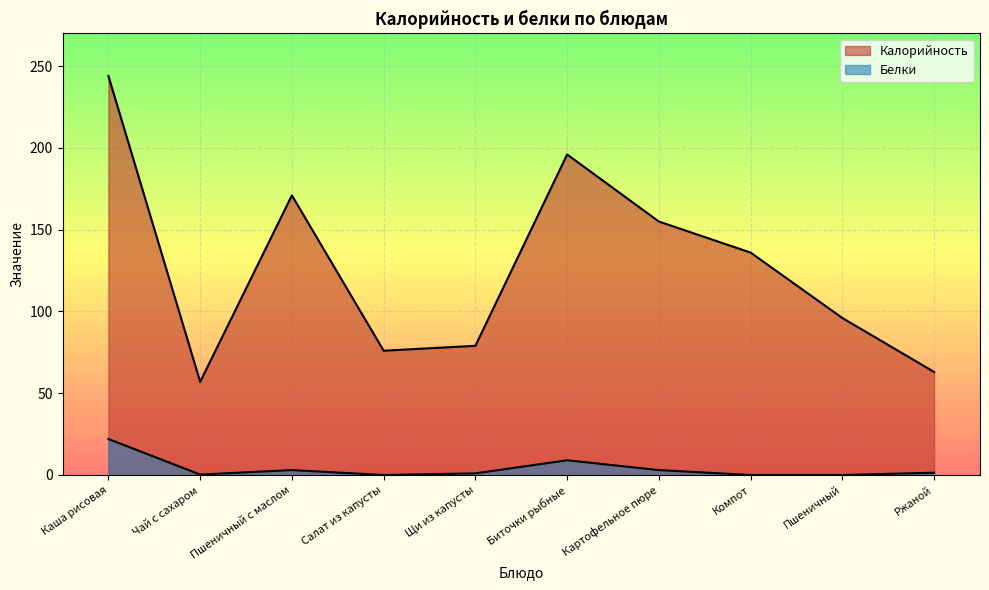

Reading right to left, what are all the values shown in this chart?

Калорийность: Ржаной=63.0	Пшеничный=96.0	Компот=136.0	Картофельное пюре=155.0	Биточки рыбные=196.0	Щи из капусты=79.0	Салат из капусты=76.0	Пшеничный с маслом=171.0	Чай с сахаром=57.0	Каша рисовая=244.0
Белки: Ржаной=1.4	Пшеничный=0.0	Компот=0.0	Картофельное пюре=3.0	Биточки рыбные=9.0	Щи из капусты=1.0	Салат из капусты=0.0	Пшеничный с маслом=3.0	Чай с сахаром=0.3	Каша рисовая=22.0